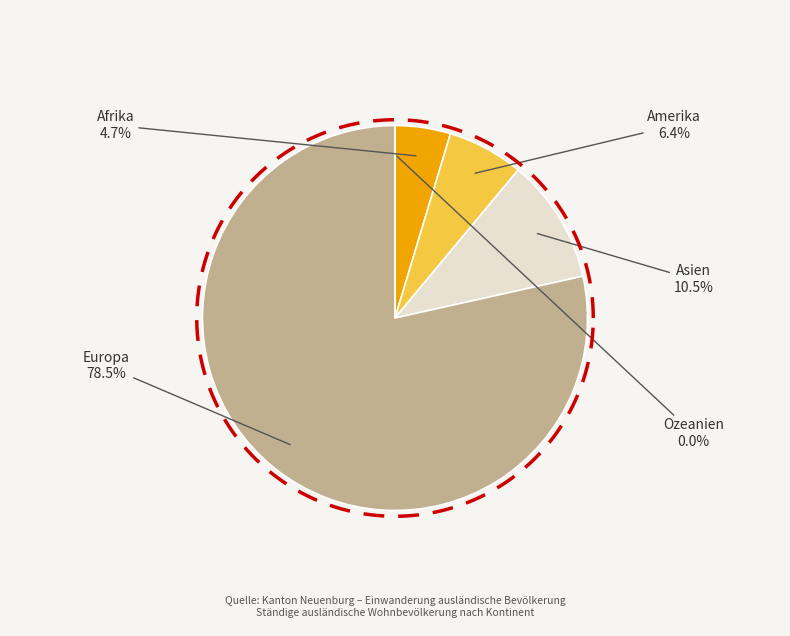

To the nearest percent, what is the difference between the Europa and Afrika slice percentages?

74%